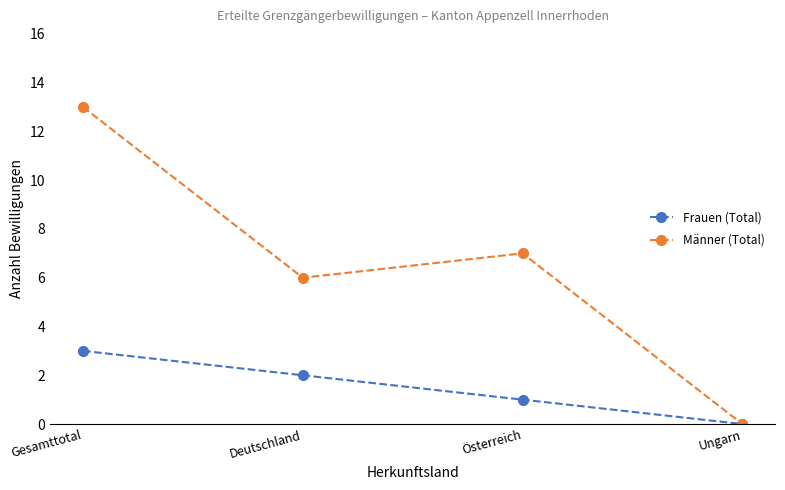

What is the label of the 4th point from the left?

Ungarn